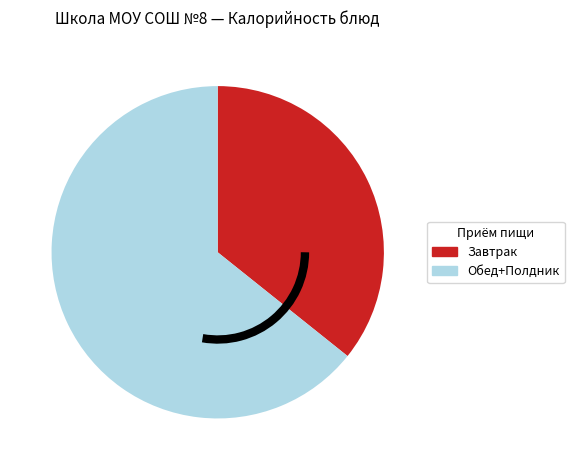

Does any single category account for the majority?

Yes